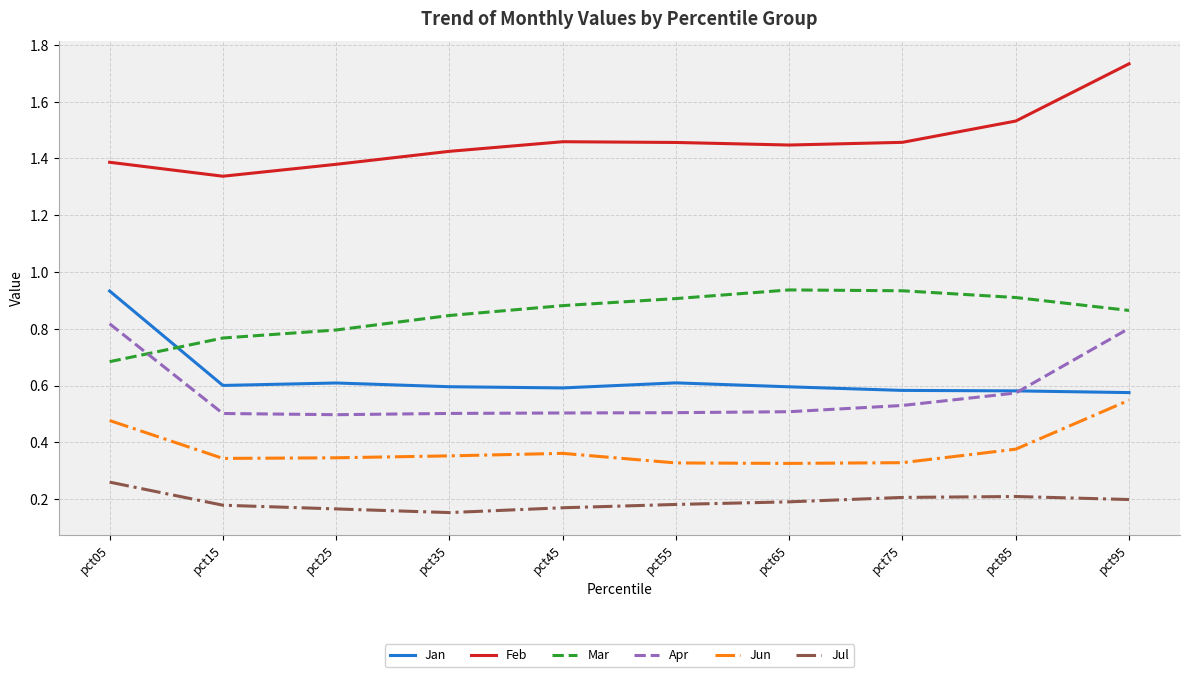

True or false: Jan and Jun intersect in this chart.

False